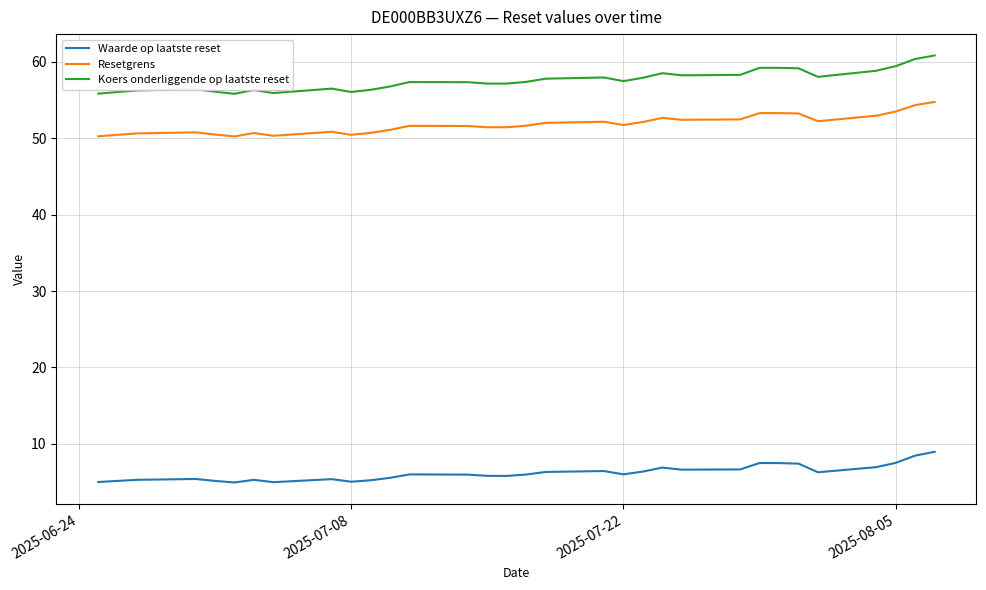

Rank the series by their maximum value, from highest to lowest.

Koers onderliggende op laatste reset, Resetgrens, Waarde op laatste reset